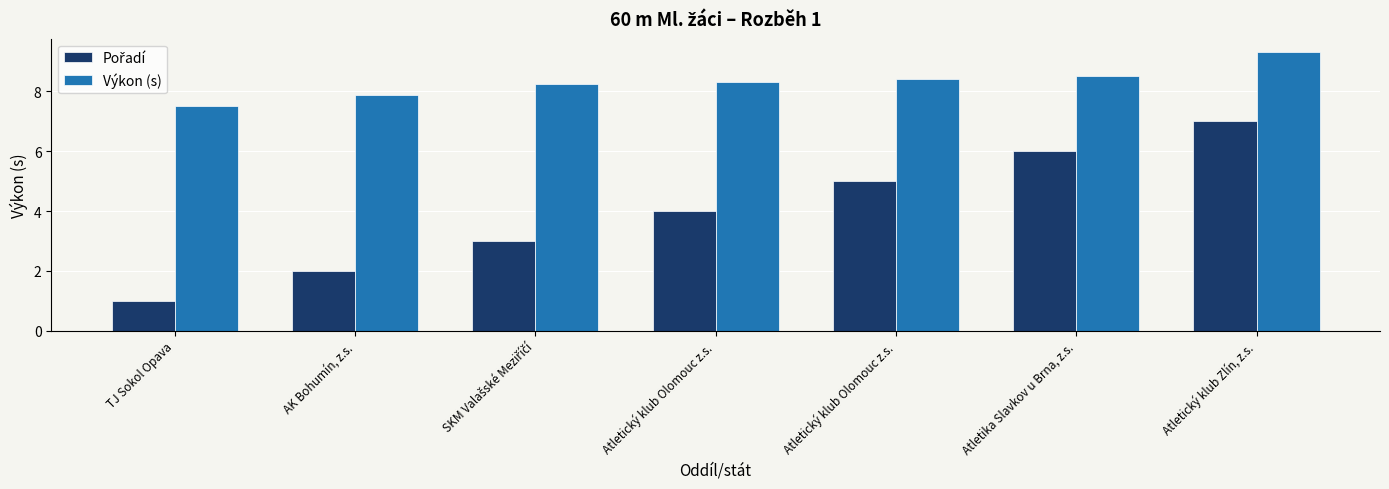

Reading left to right, transcribe all the data shown in this chart.

Pořadí: TJ Sokol Opava=1.0	AK Bohumín, z.s.=2.0	SKM Valašské Meziříčí=3.0	Atletický klub Olomouc z.s.=4.0	Atletický klub Olomouc z.s.=5.0	Atletika Slavkov u Brna, z.s.=6.0	Atletický klub Zlín, z.s.=7.0
Výkon (s): TJ Sokol Opava=7.5	AK Bohumín, z.s.=7.9	SKM Valašské Meziříčí=8.3	Atletický klub Olomouc z.s.=8.3	Atletický klub Olomouc z.s.=8.4	Atletika Slavkov u Brna, z.s.=8.5	Atletický klub Zlín, z.s.=9.3